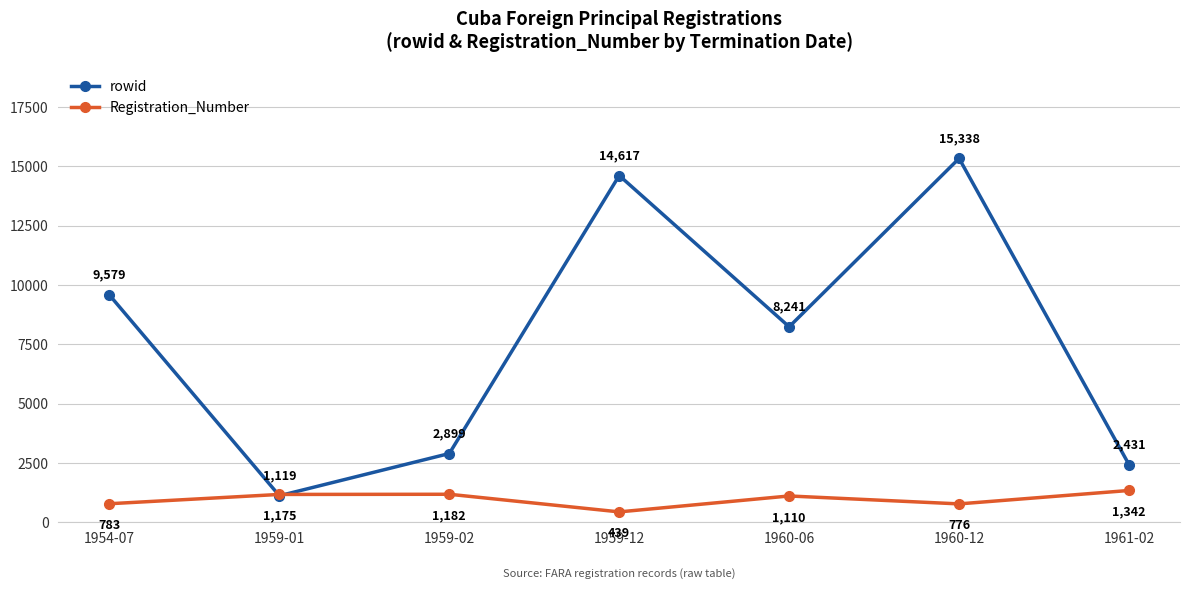

What is the maximum value for Registration_Number?

1342